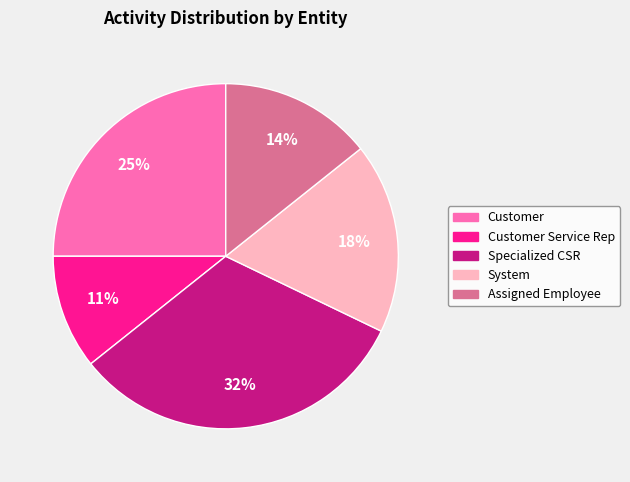

Is there a majority slice in this chart?

No